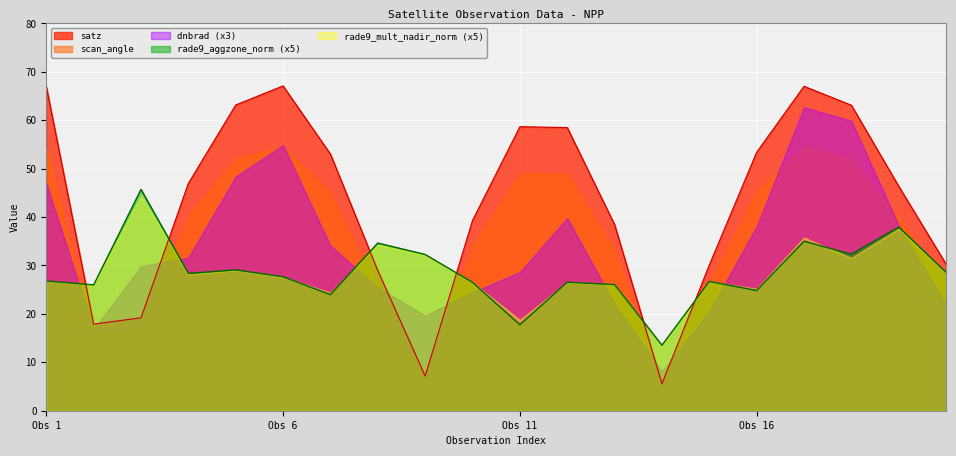

Which series changed the most between 11 and 20?

satz